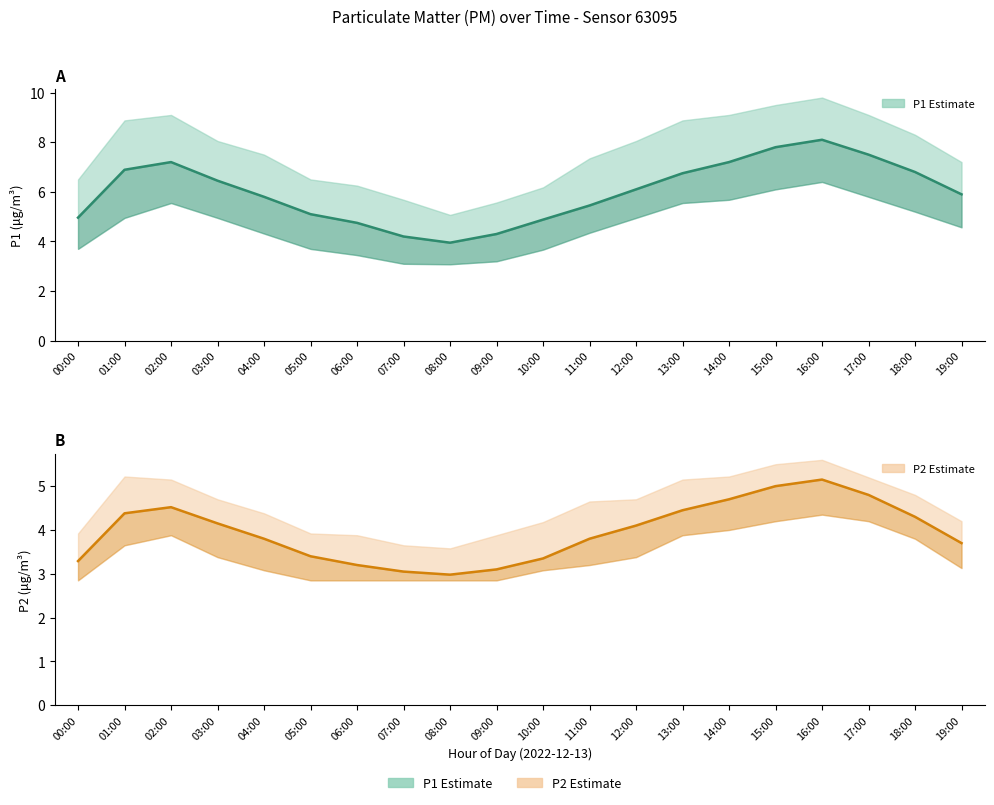

At which label does P2 Estimate first exceed 4?

01:00